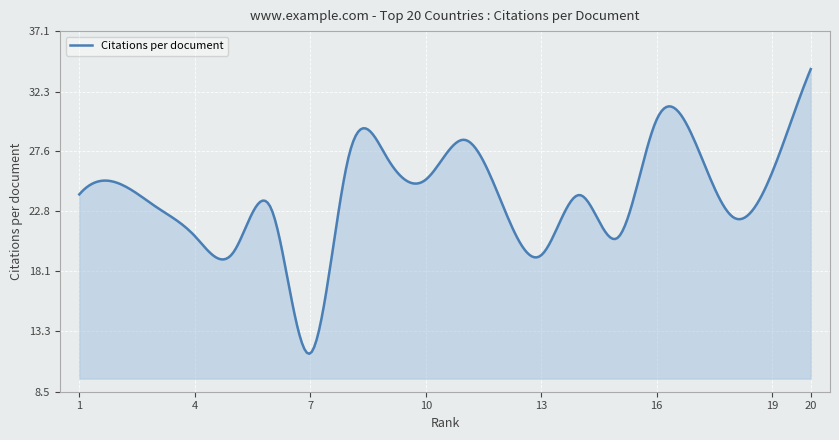

What is the maximum value shown in the chart?

34.1